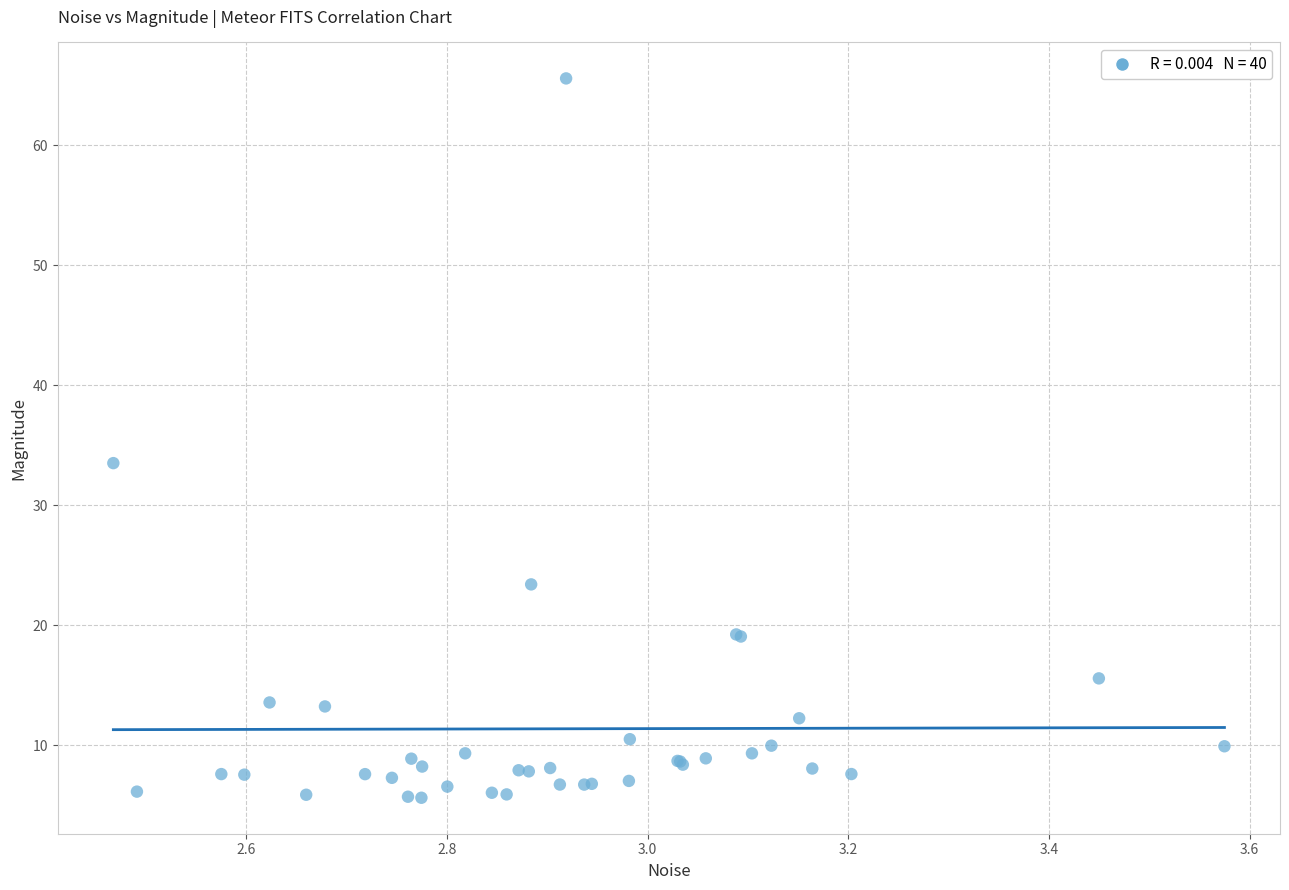

What Y value in the scatter plot is closest to 35?

33.5